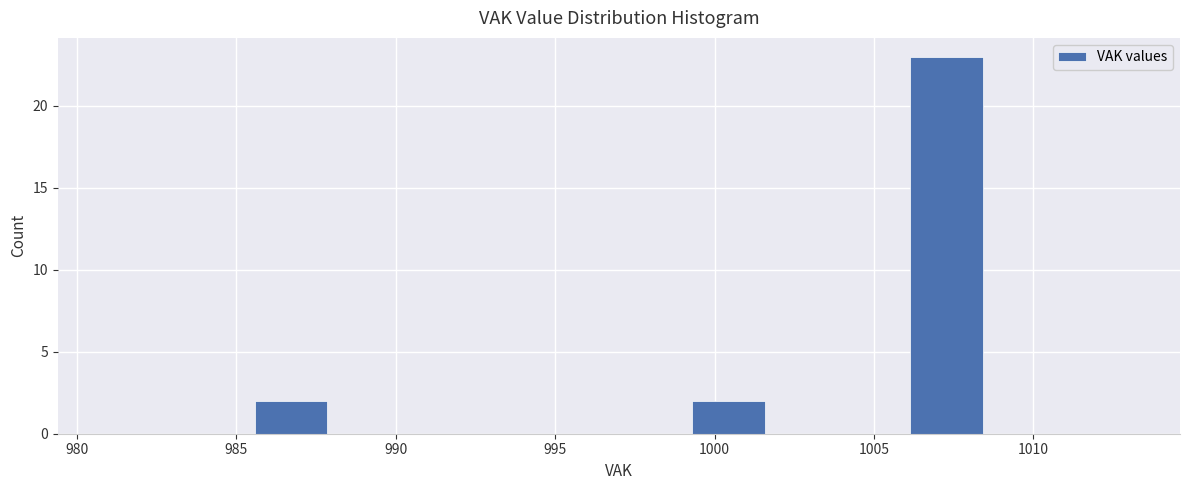

How tall is the bar that spans 985.5 to 988.0 on the x-axis? Neither the bar edges nor the heights are printed on the chart, so give them approximately, as read against the axes.

2